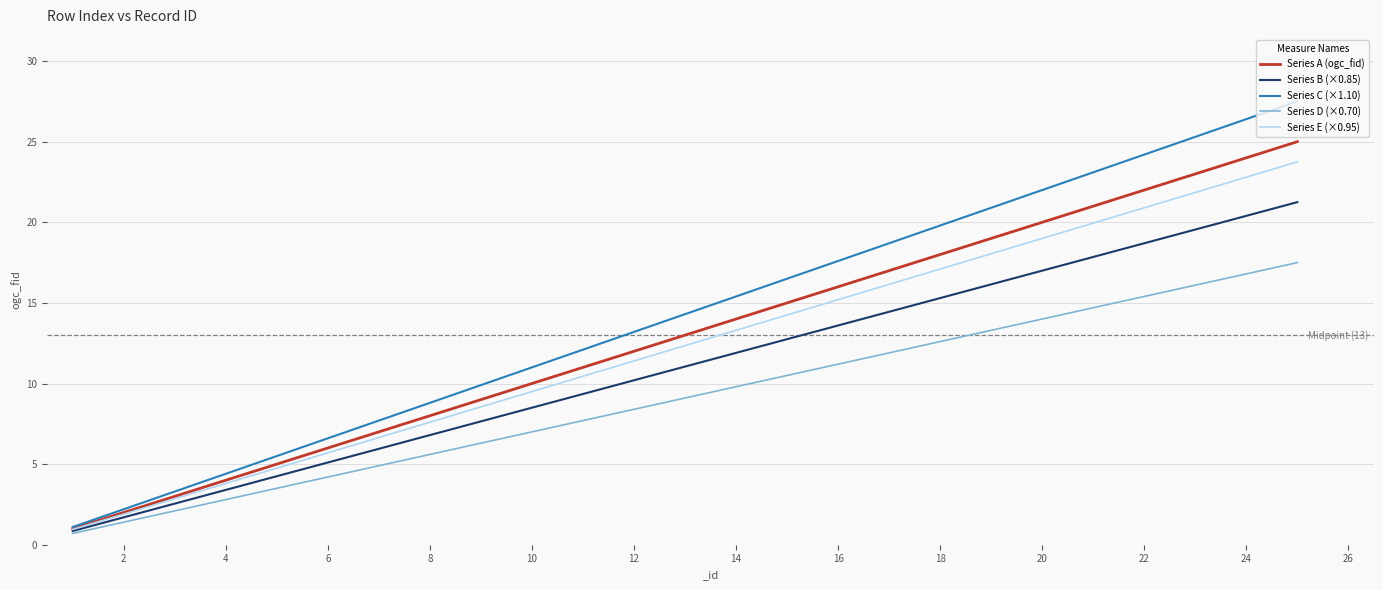

Count the number of data series in this chart.

5